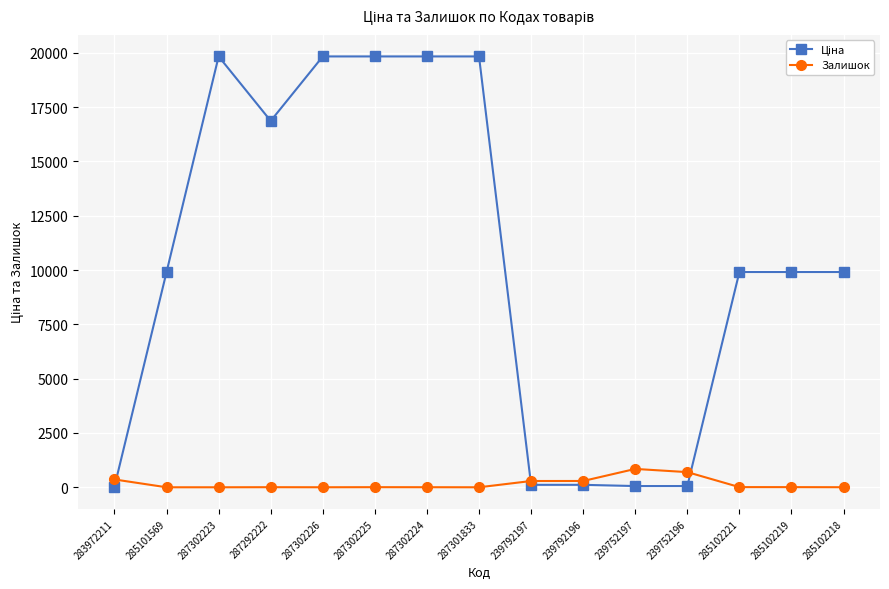

At how many categories does at least one series exceed 6783?

10